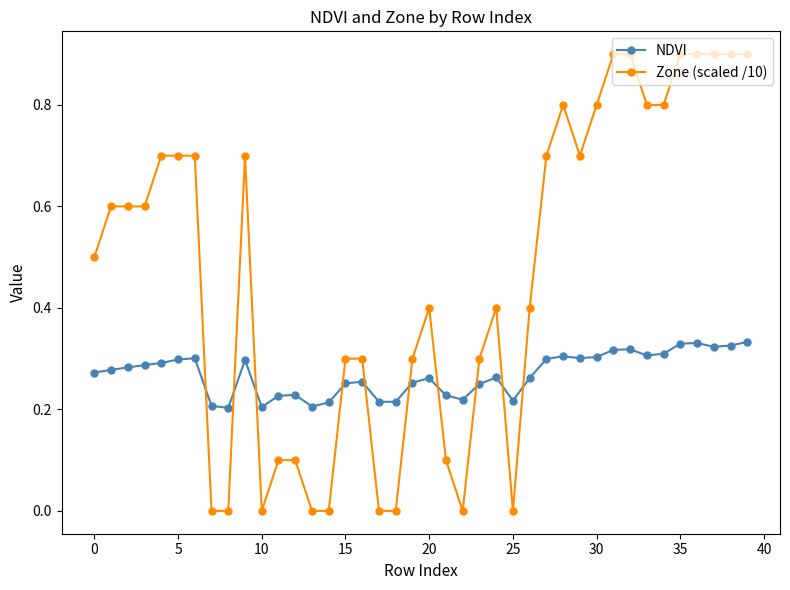

What is the difference between the maximum and minimum values in the Zone (scaled /10) series?

0.9